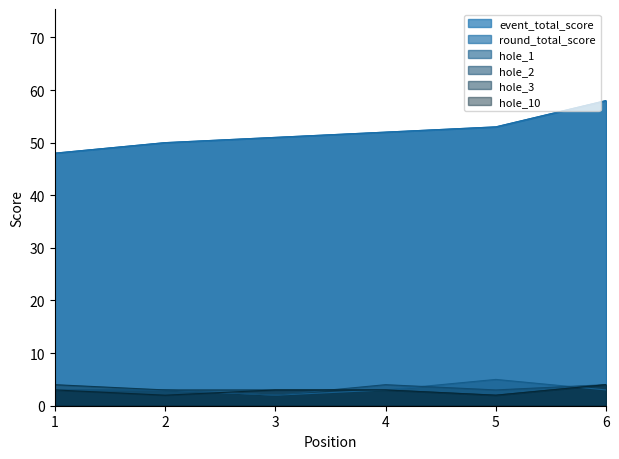

Rank the series at 1 from lowest to highest value.

hole_1, hole_2, hole_10, hole_3, event_total_score, round_total_score